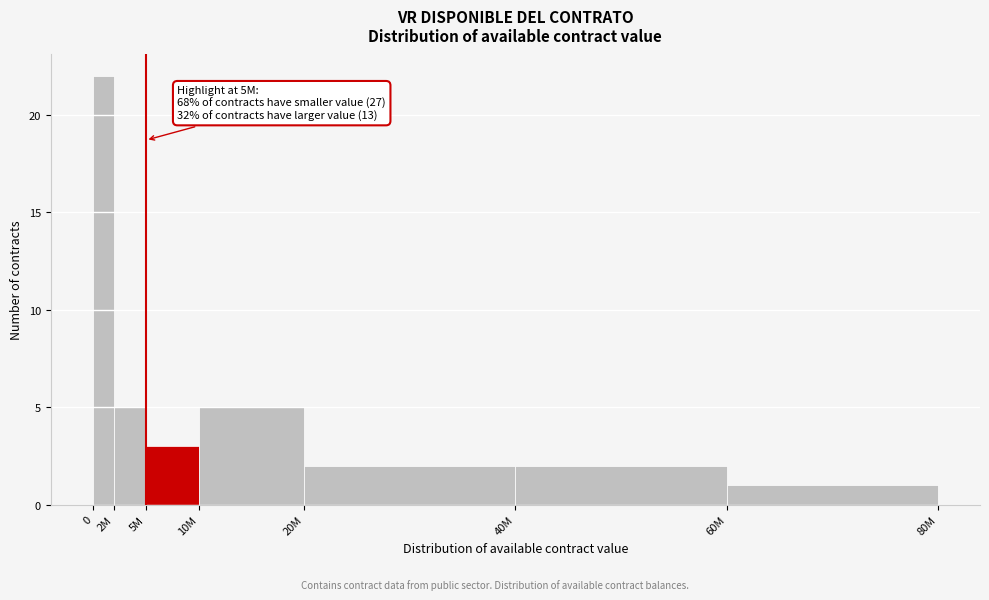

Reading right to left, extract all data points from this chart.

1	2	2	5	3	5	22